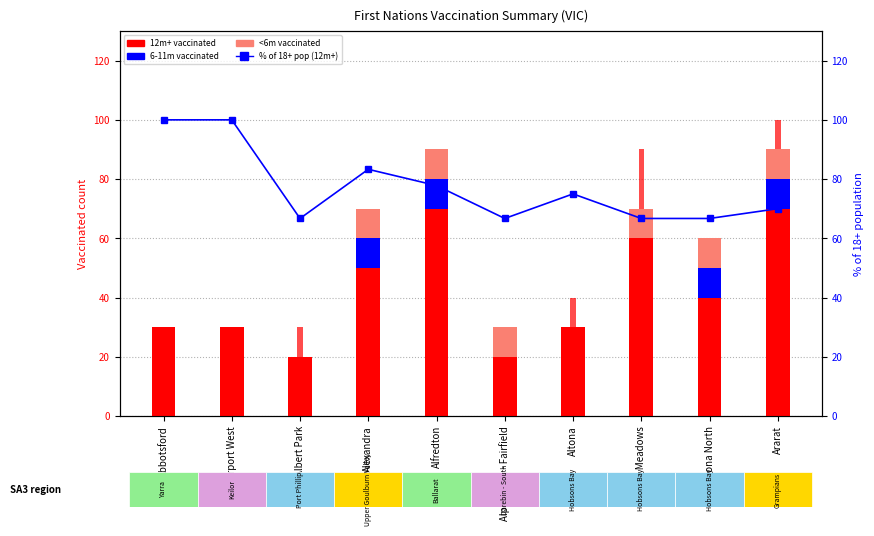

At how many categories does at least one series exceed 56?

10